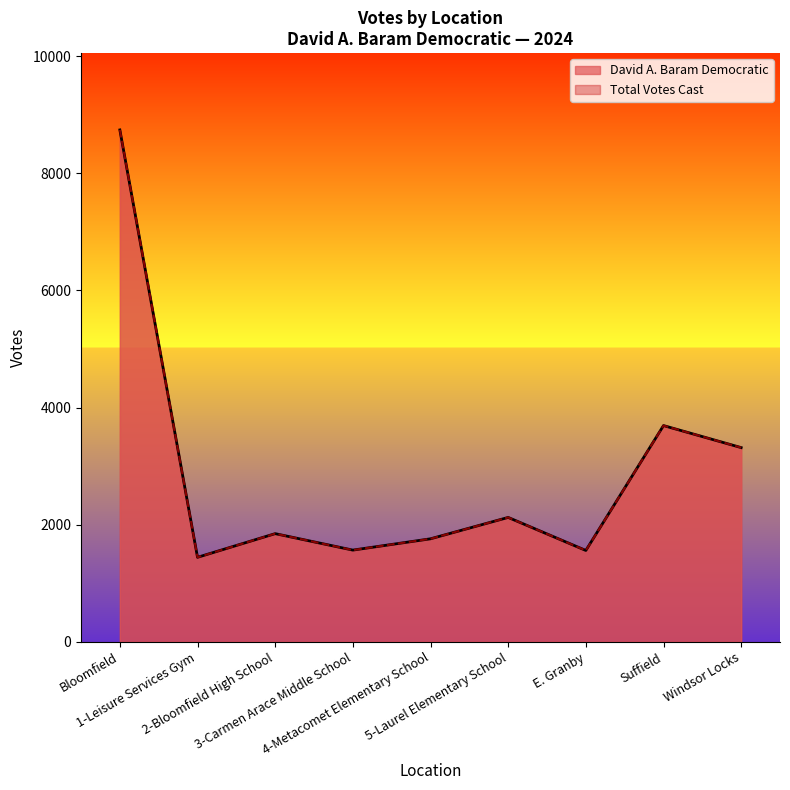

What is the maximum value shown in the chart?

8739